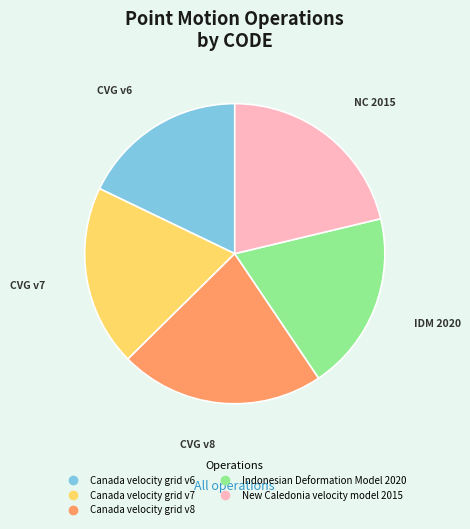

Which category has the smallest portion of the pie?

Canada velocity grid v6